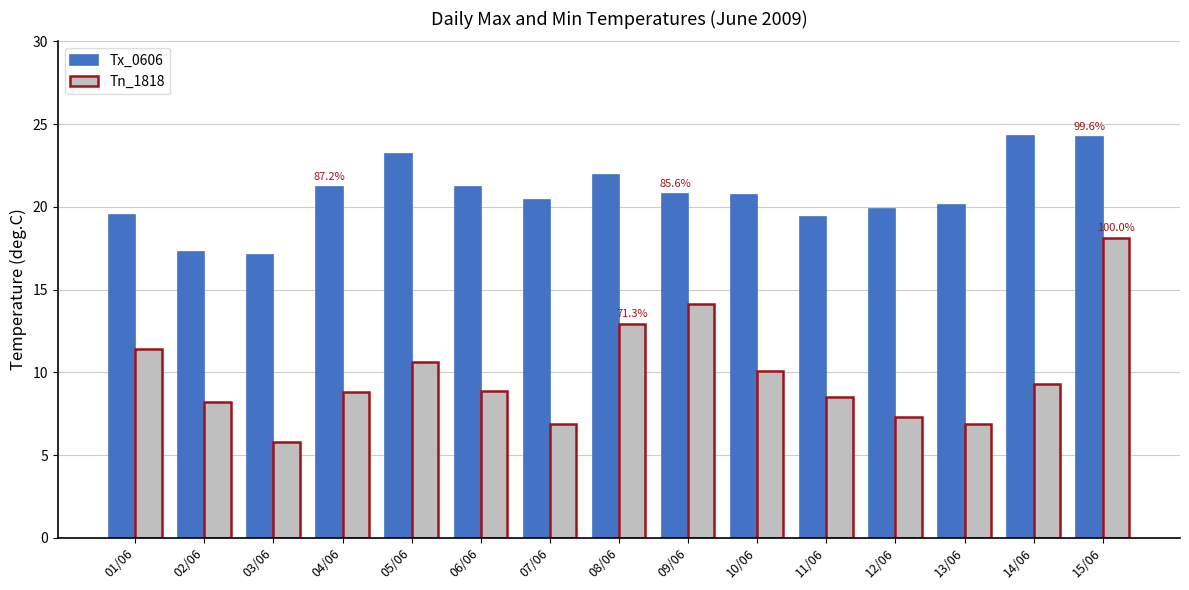

Which series has the largest total across all categories?

Tx_0606